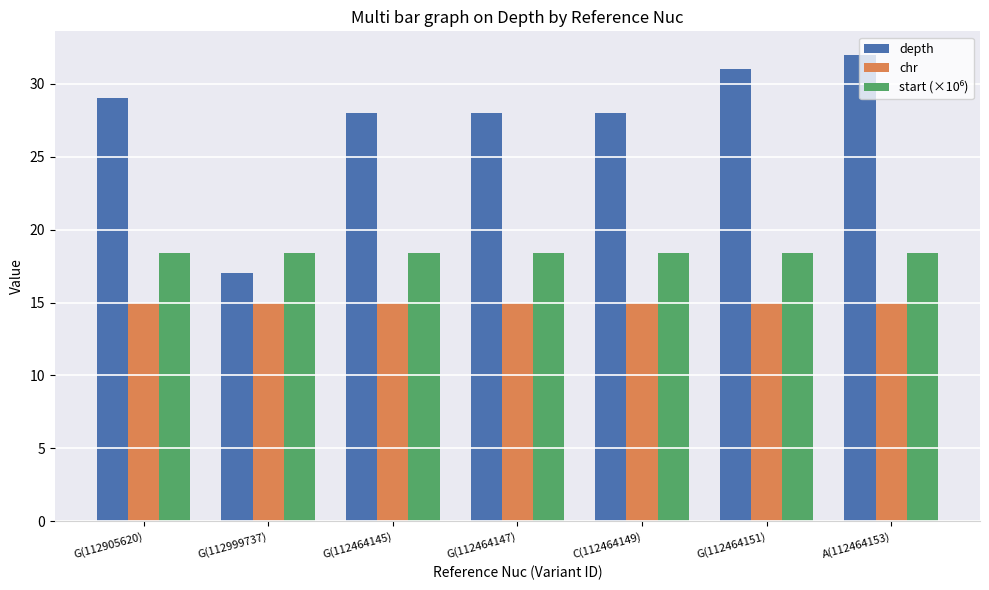

What is the spread (max minus min) of values at C(112464149)?

13.0